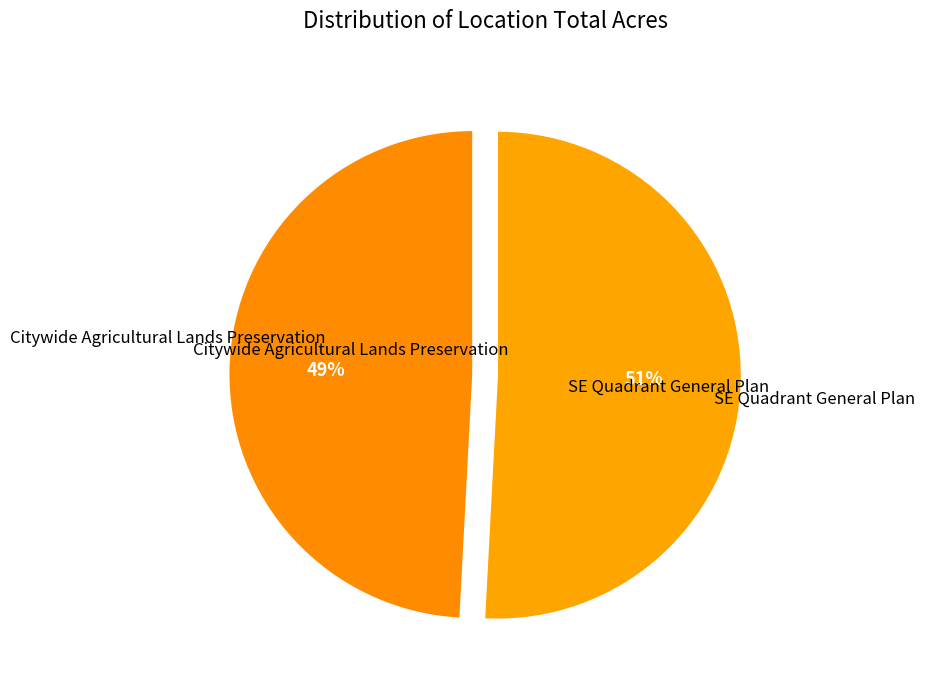

Which slice represents more than half of the pie?

SE Quadrant General Plan